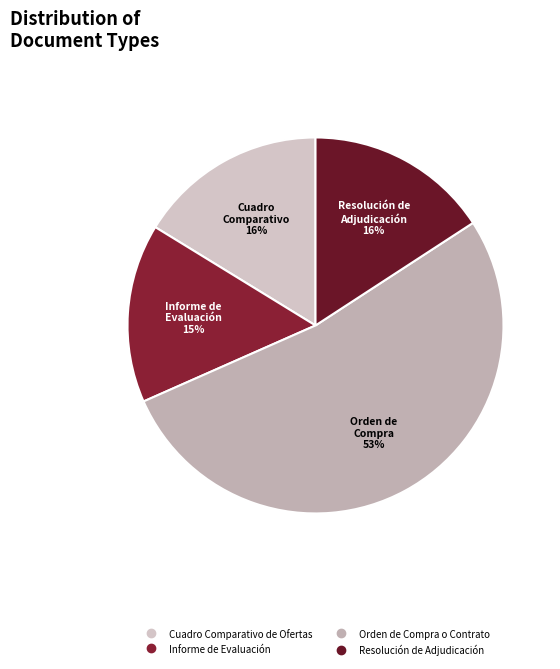

How many slices are in this pie chart?

4